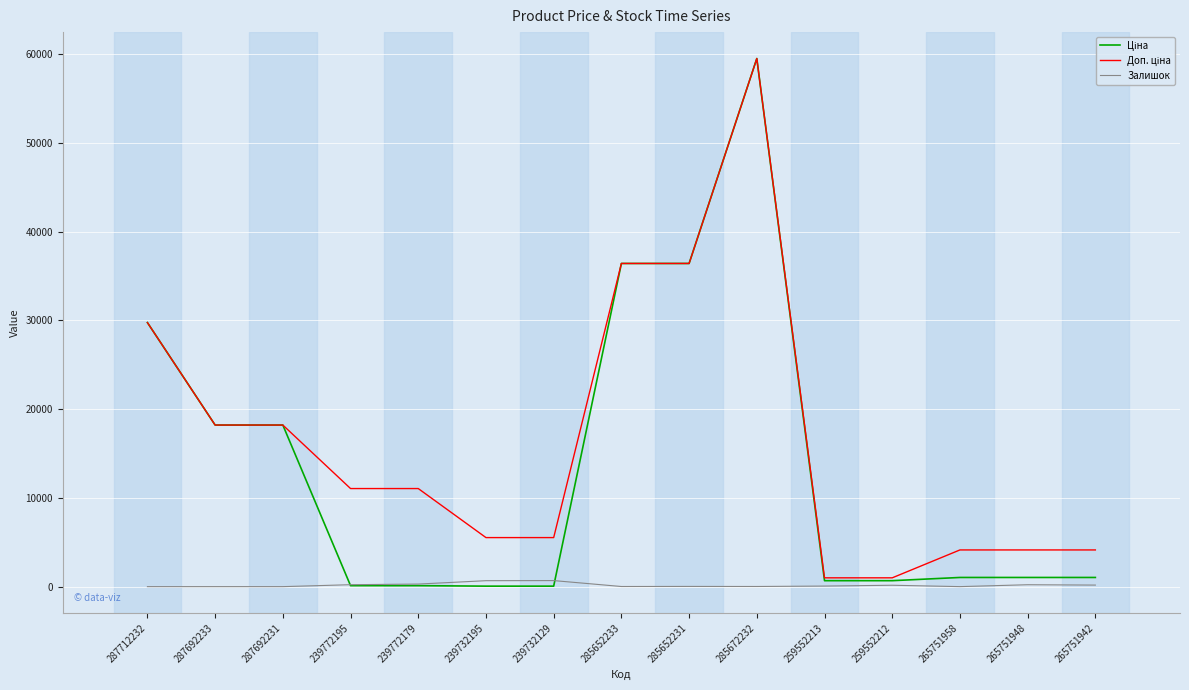

What is the greatest value displayed?

59523.0